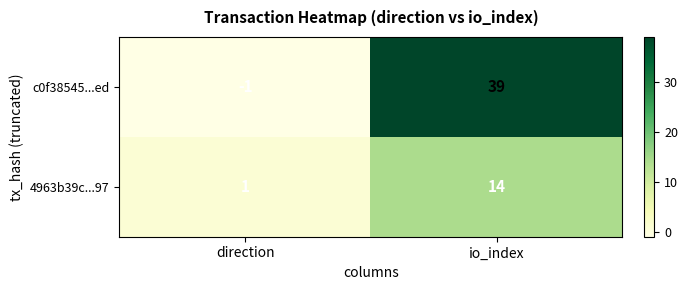

What is the spread (max minus min) of values at io_index?

25